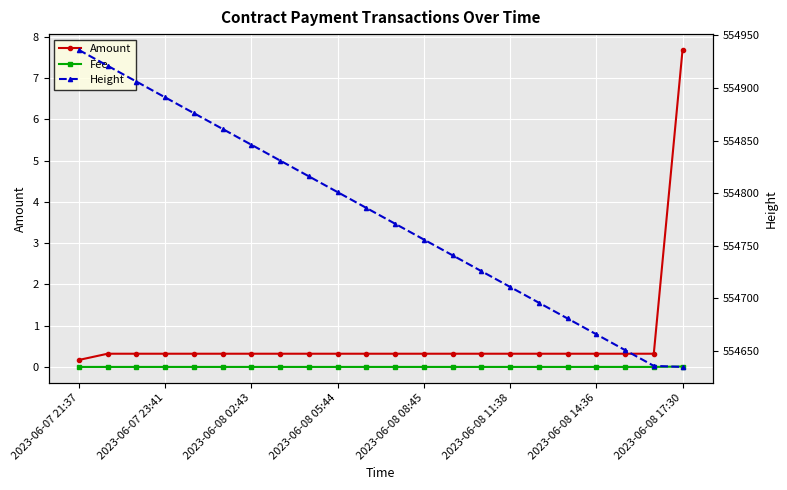

What is the approximate value of Height at 17?

554681.0